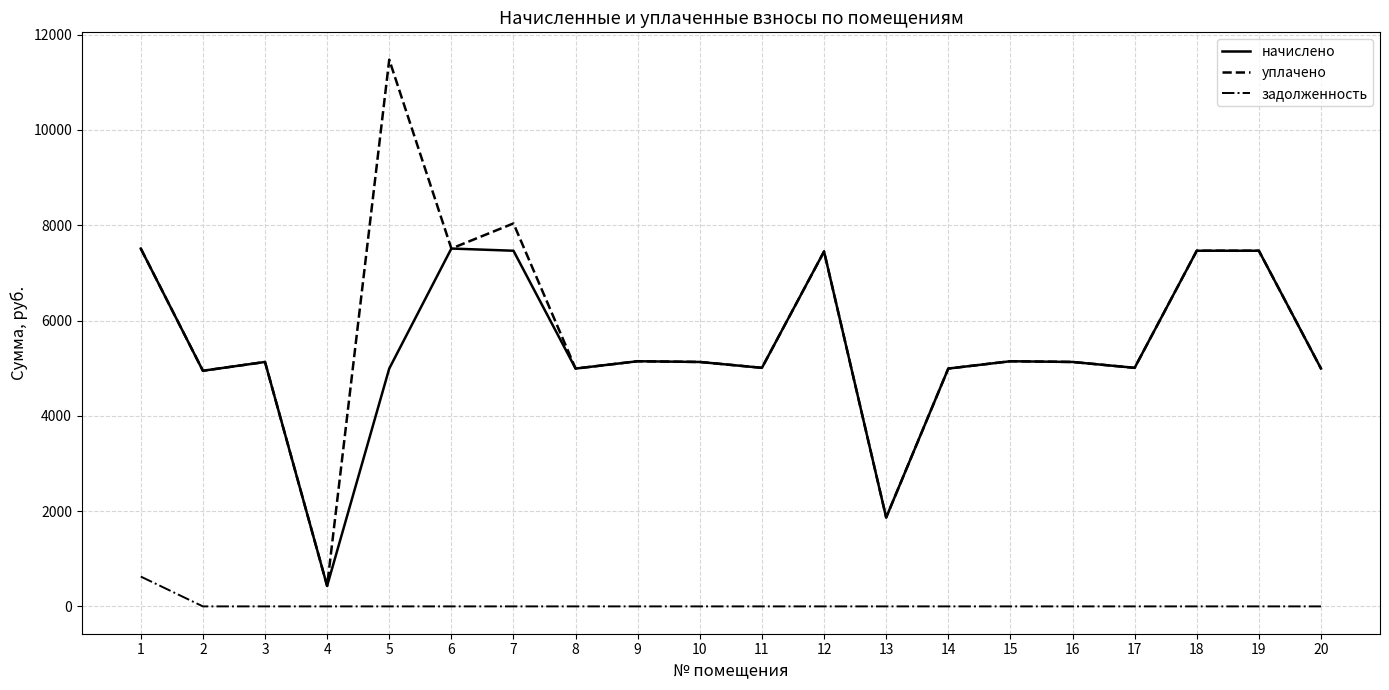

Is it true that начислено equals 7511.0 at 6?

True